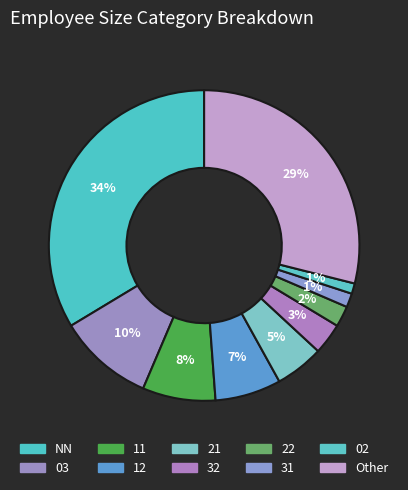

Does Other represent more than half of the total?

No